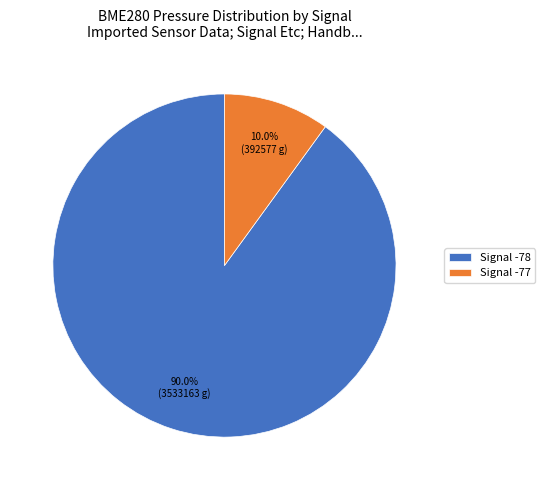

Approximately how many times larger is the value at Signal -78 compared to Signal -77?

9.0